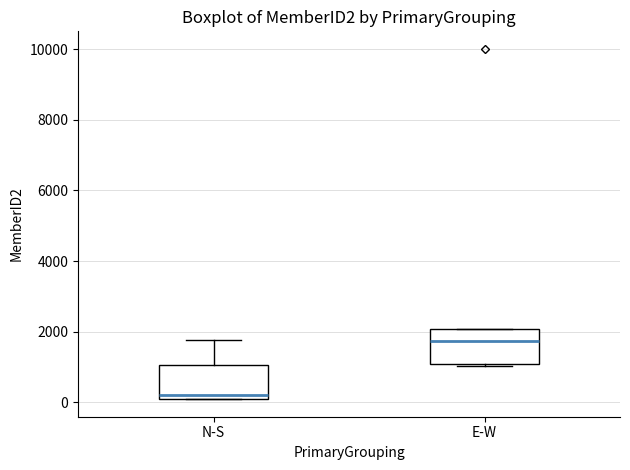

Reading left to right, read every box against the y-axis: the position of its median line, the range the box covers, and the ends of its whiskers. The values are not printed on the chart, so give them approximately, as read against the axis.

N-S: median 200, box 0 to 1000, whiskers 0 to 1800
E-W: median 1800, box 1000 to 2000, whiskers 1000 to 2000